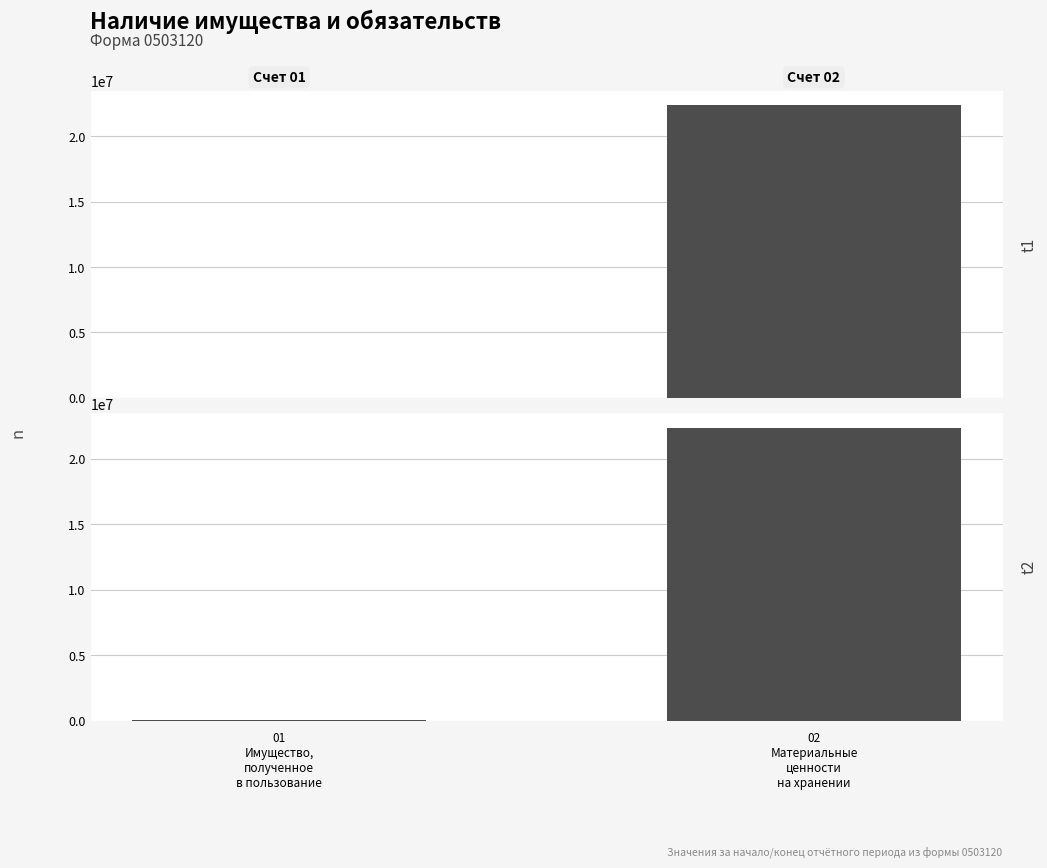

Reading left to right, extract all data points from this chart.

На начало года: 01
Имущество,
полученное
в пользование=14200.0	02
Материальные
ценности
на хранении=22378224.3
На конец периода: 01
Имущество,
полученное
в пользование=14200.0	02
Материальные
ценности
на хранении=22379924.3